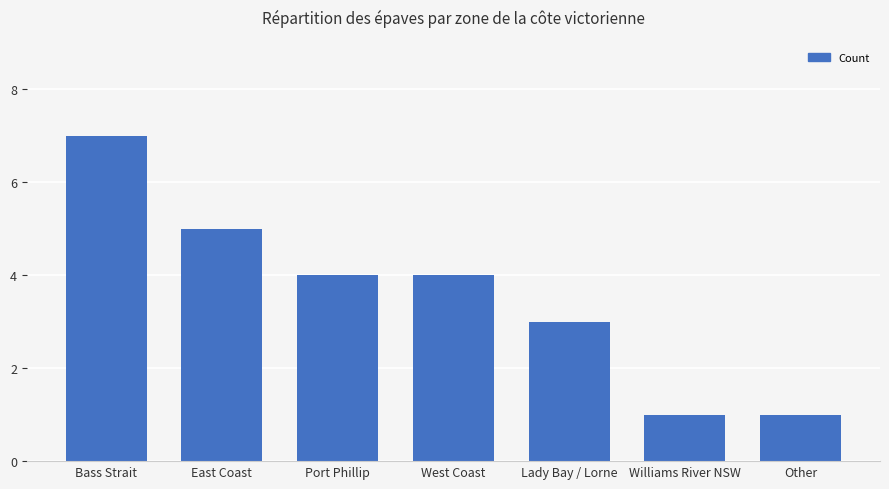

Is it true that the value at Williams River NSW is 1?

True